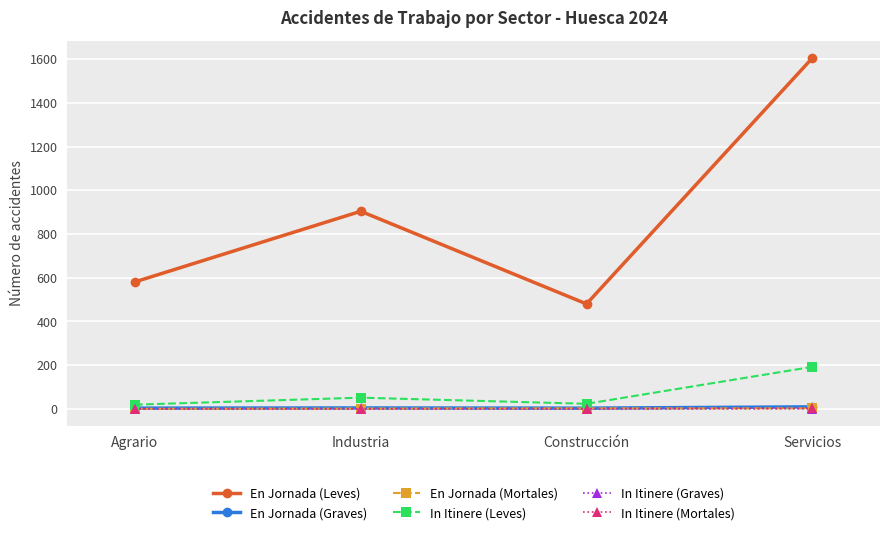

Where is the first local maximum for En Jornada (Leves)?

Industria